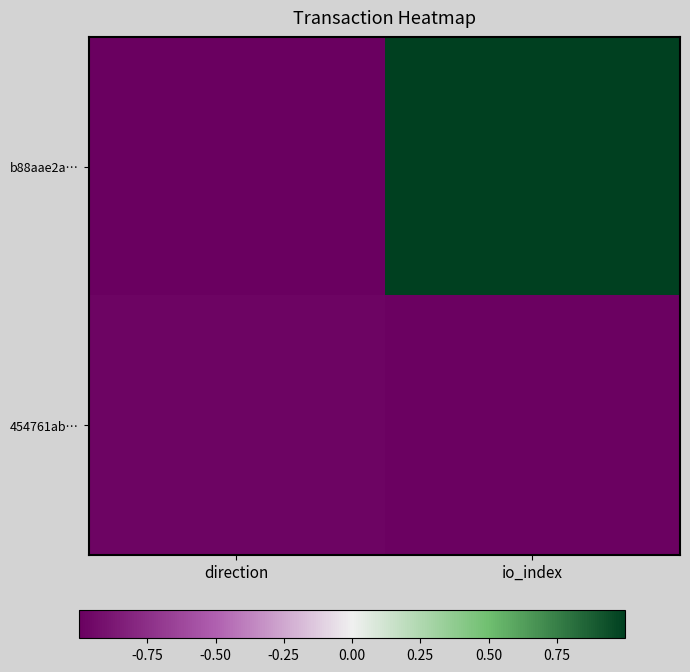

Reading right to left, transcribe all the data shown in this chart.

b88aae2a…: io_index=1.0	direction=-1.0
454761ab…: io_index=-1.0	direction=-1.0